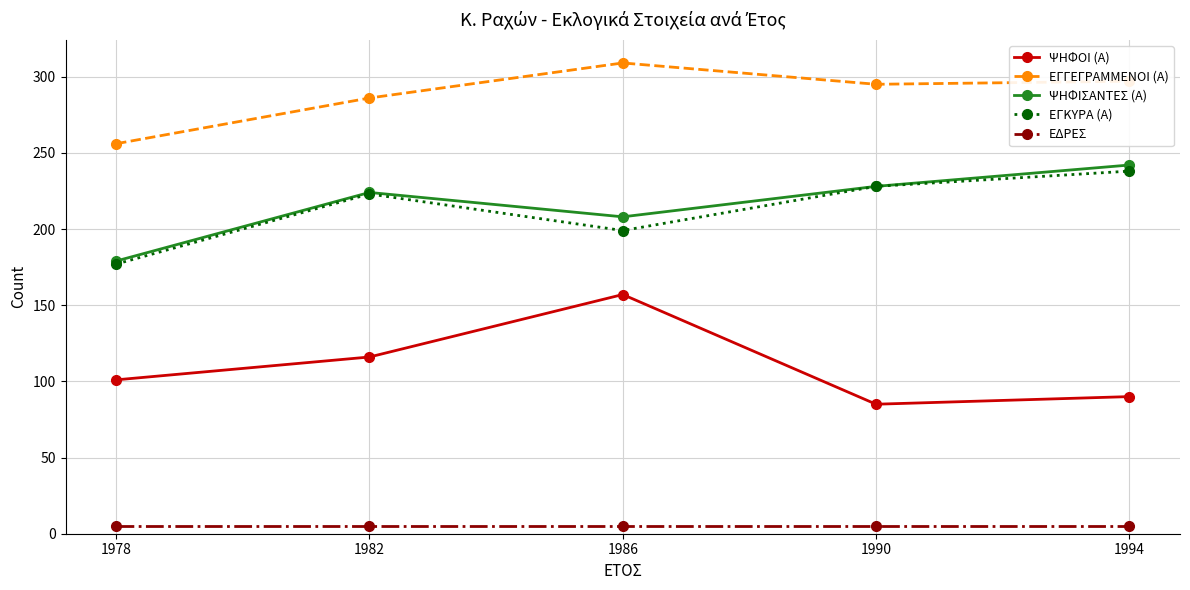

Where is the first local maximum for ΨΗΦΟΙ (Α)?

1986